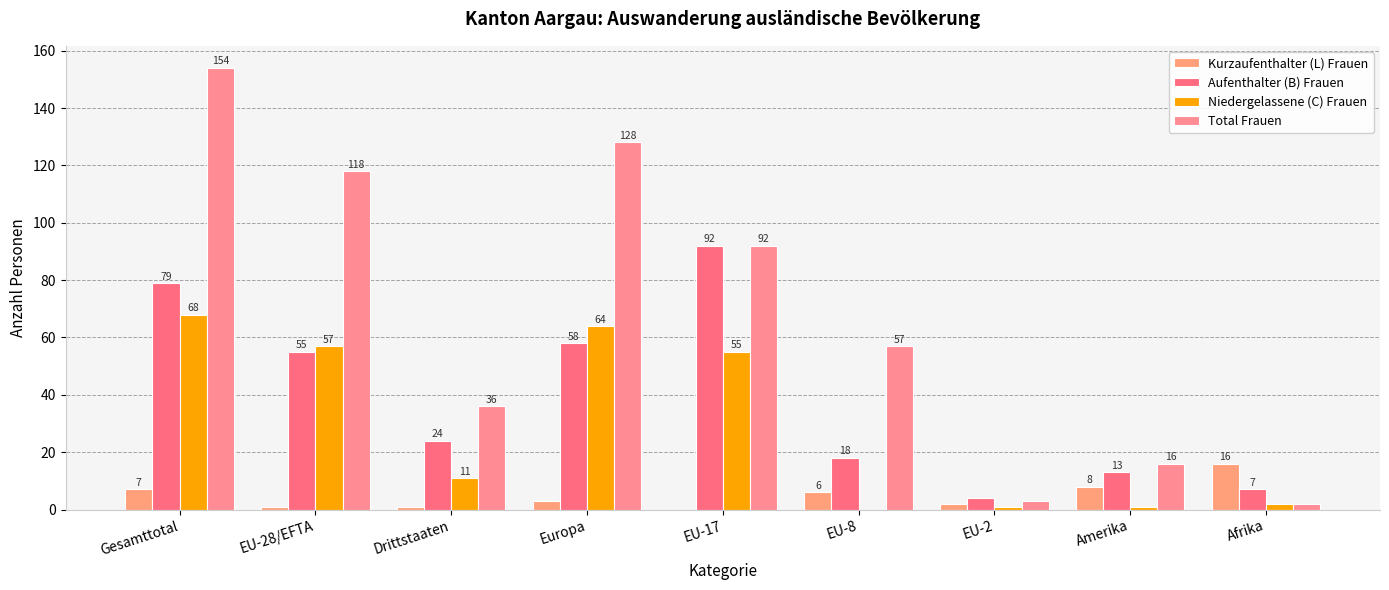

Between Europa and EU-17, which is larger?

Europa